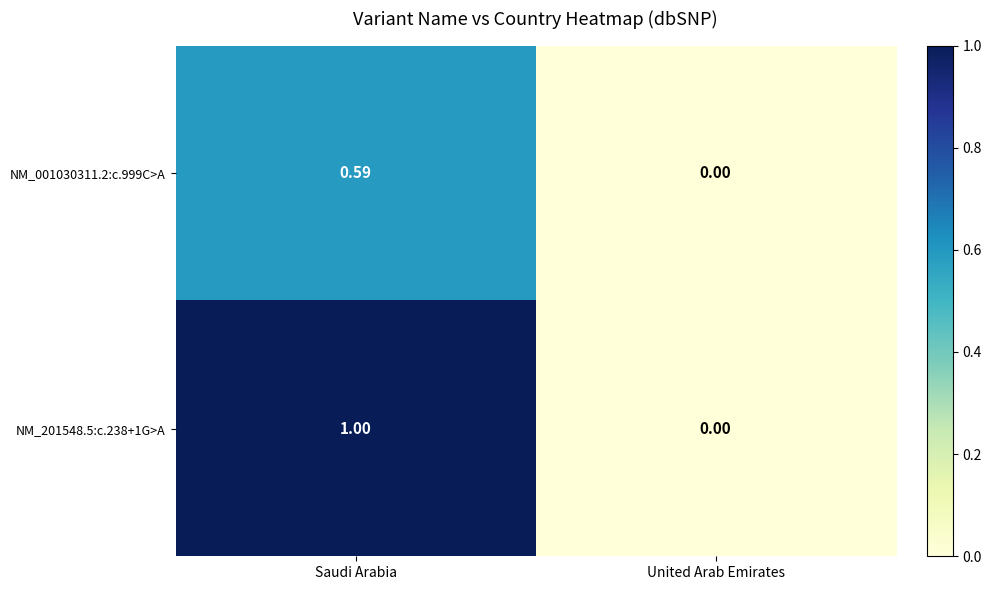

Which label corresponds to the largest value in the chart?

Saudi Arabia